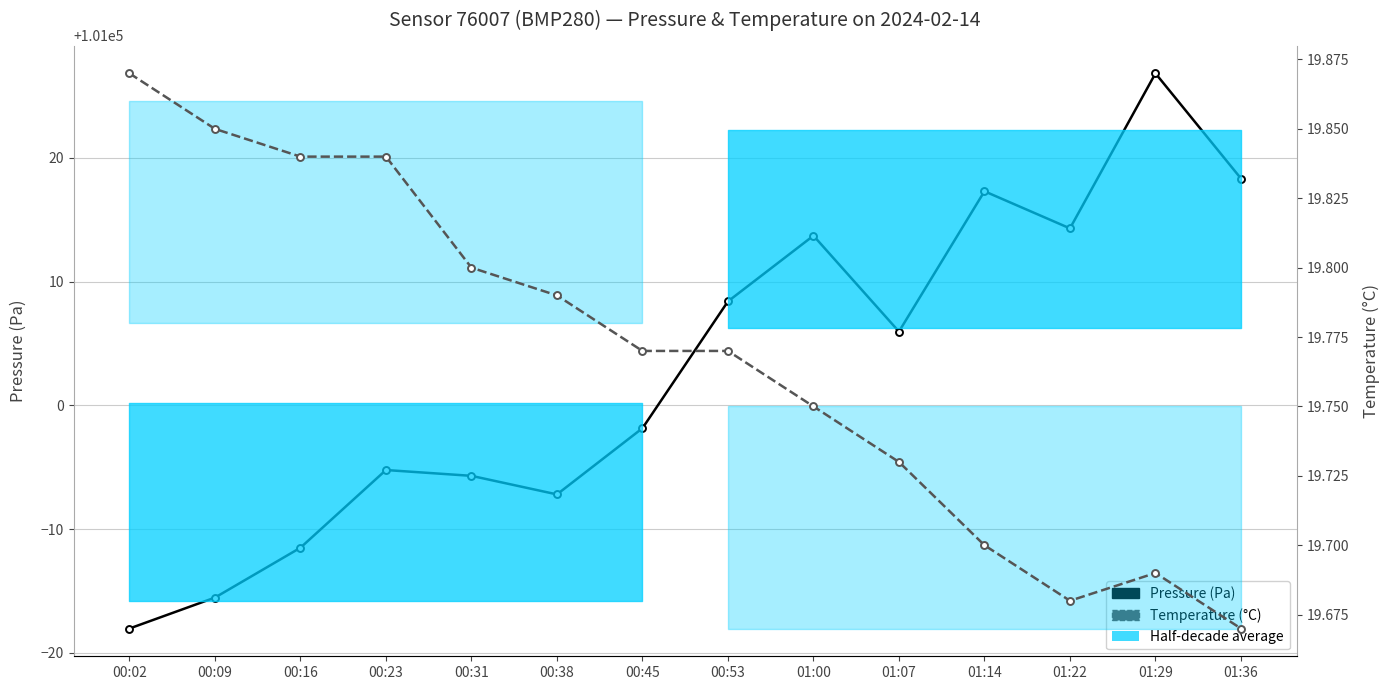

At how many categories does at least one series exceed 17728?

14